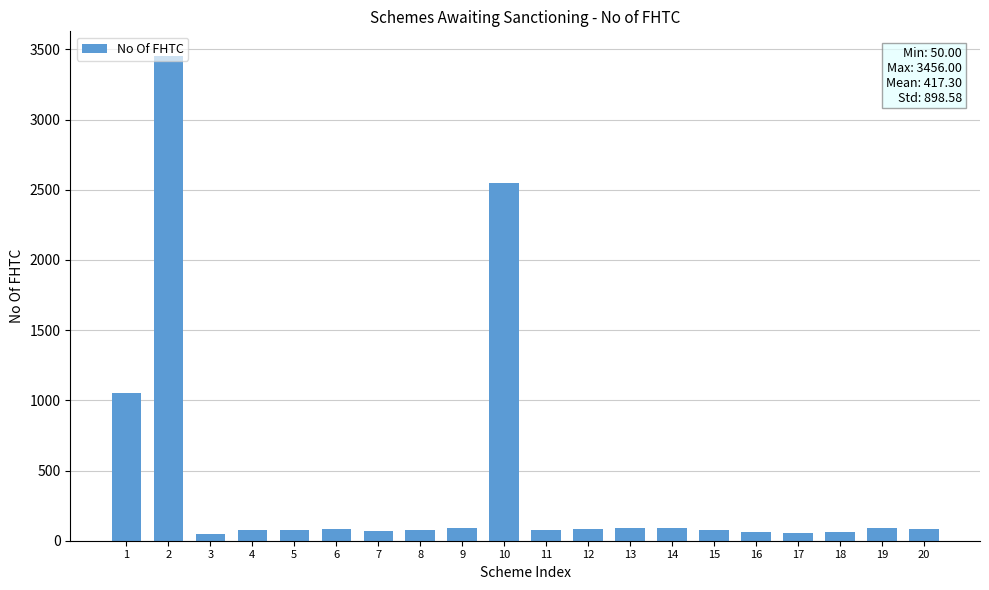

True or false: the data shows 1656 at 1.

False